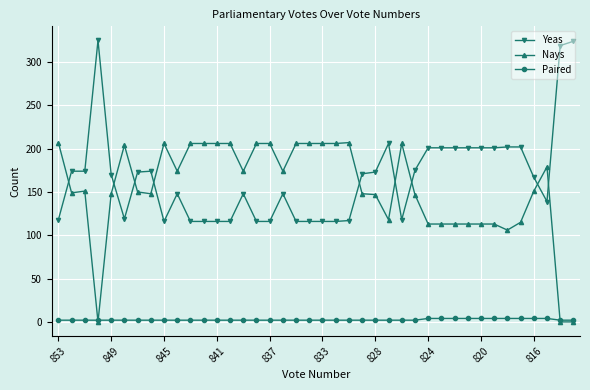

Which series ends up on top after the final intersection of Yeas and Nays?

Yeas